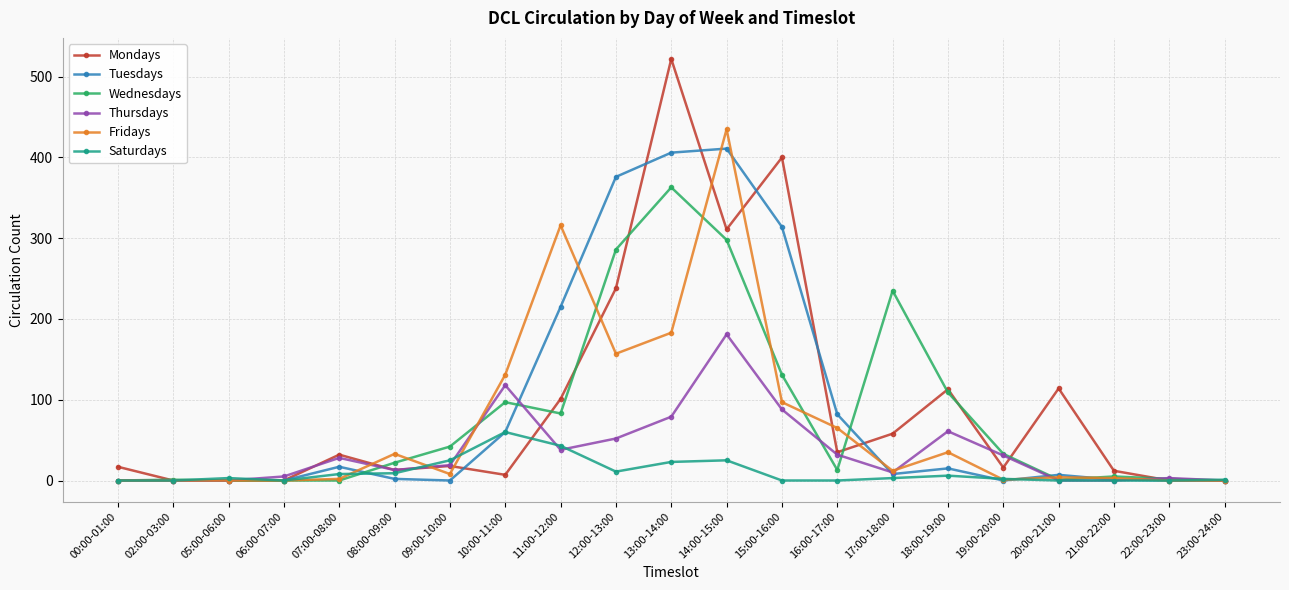

Which series changed the most between 02:00-03:00 and 14:00-15:00?

Fridays